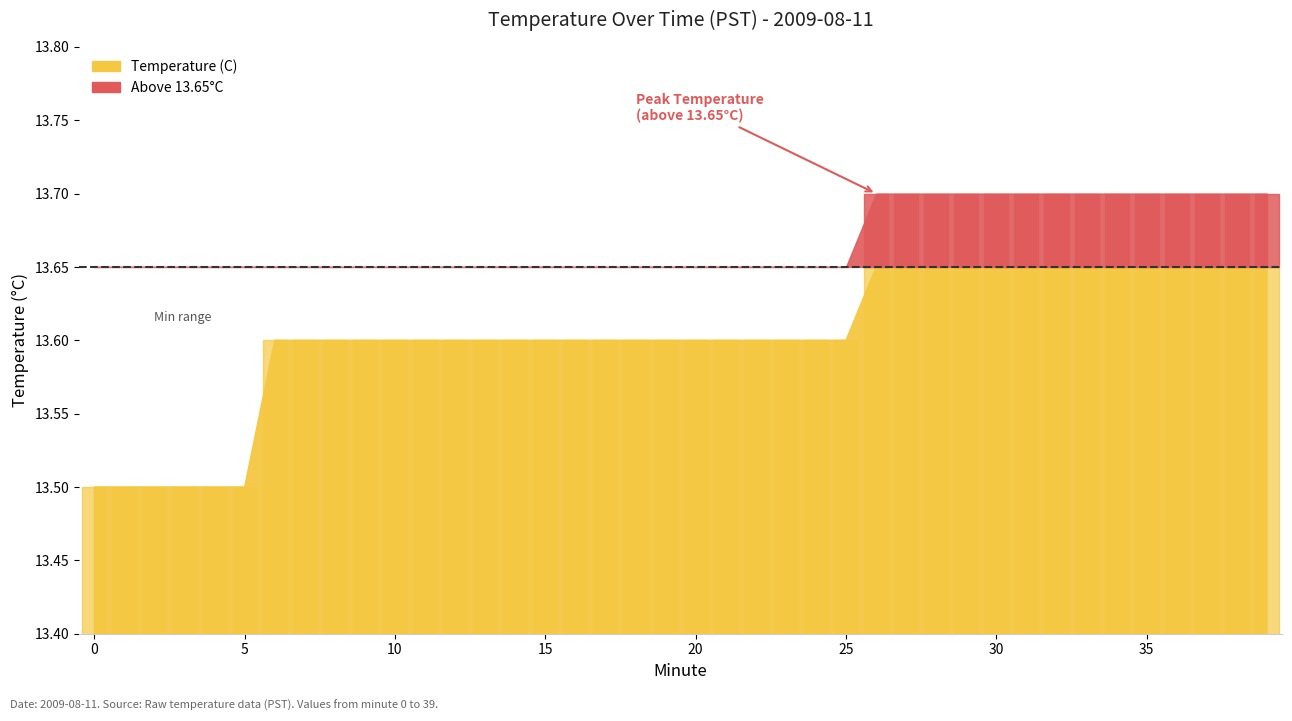

Rank the categories by value from lowest to highest.

0, 1, 2, 3, 4, 5, 6, 7, 8, 9, 10, 11, 12, 13, 14, 15, 16, 17, 18, 19, 20, 21, 22, 23, 24, 25, 26, 27, 28, 29, 30, 31, 32, 33, 34, 35, 36, 37, 38, 39